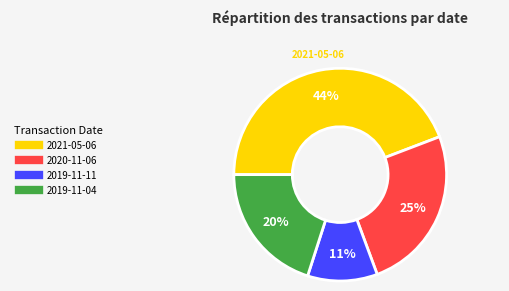

Between 2021-05-06 and 2020-11-06, which is larger?

2021-05-06